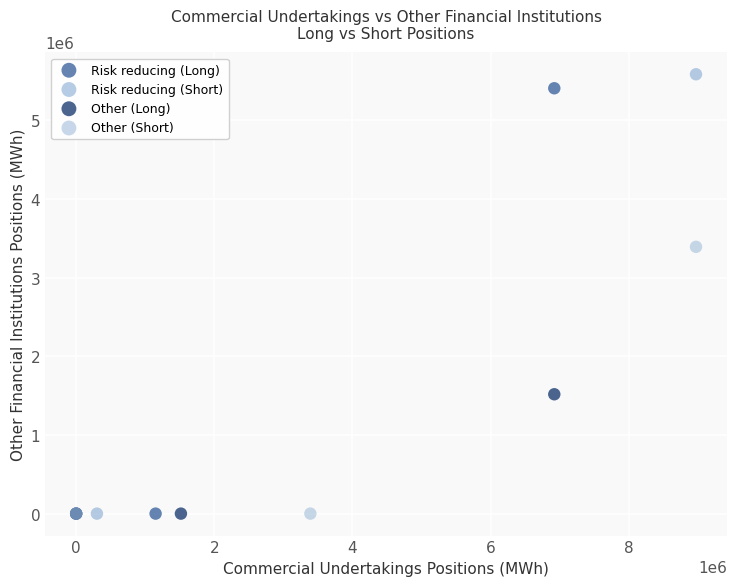

Which series has the largest Y range (max minus min)?

Risk reducing (Short)